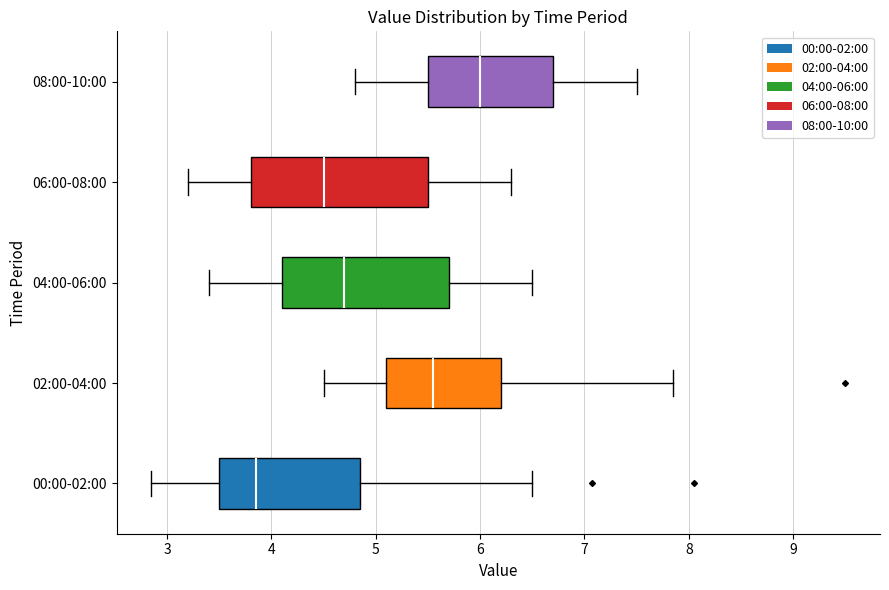

Reading bottom to top, read every box against the x-axis: the position of its median line, the range the box covers, and the ends of its whiskers. The values are not printed on the chart, so give them approximately, as read against the axis.

00:00-02:00: median 3.9, box 3.5 to 4.9, whiskers 2.9 to 6.5
02:00-04:00: median 5.6, box 5.1 to 6.2, whiskers 4.5 to 7.9
04:00-06:00: median 4.7, box 4.1 to 5.7, whiskers 3.4 to 6.5
06:00-08:00: median 4.5, box 3.8 to 5.5, whiskers 3.2 to 6.3
08:00-10:00: median 6.0, box 5.5 to 6.7, whiskers 4.8 to 7.5